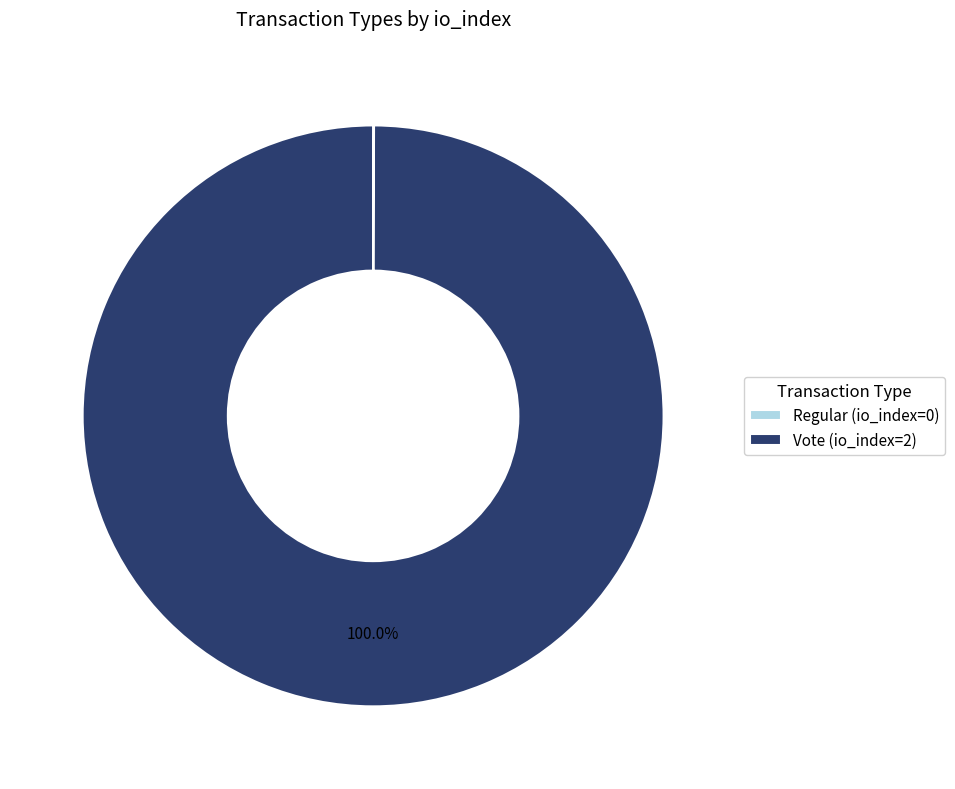

Does Vote (io_index=2) represent more than half of the total?

Yes